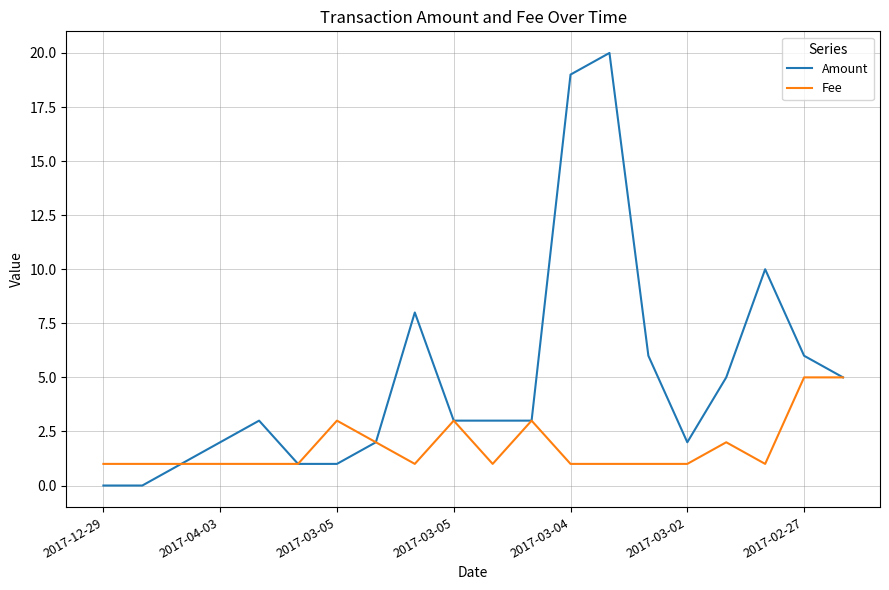

What is the greatest value displayed?

20.0